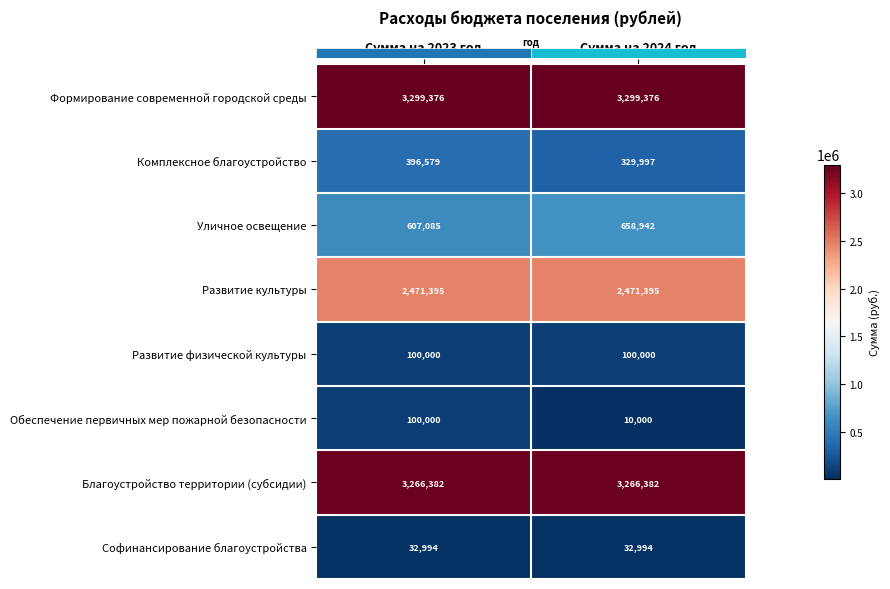

What is the highest value of the Уличное освещение series?

658942.2